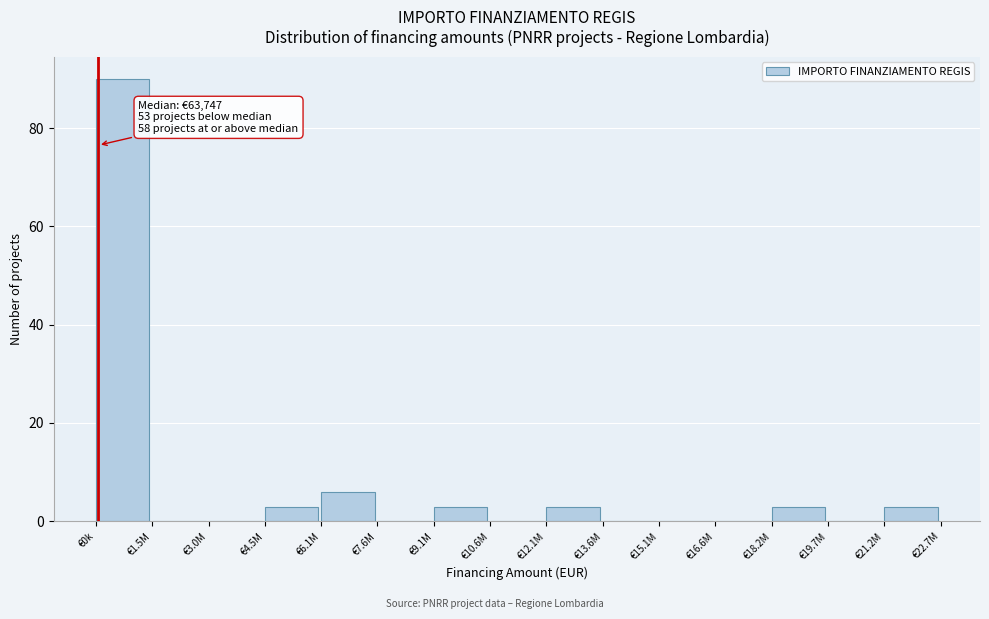

Reading right to left, list all the values displayed in this chart.

€21.2M=3	€19.7M=0	€18.2M=3	€16.6M=0	€15.1M=0	€13.6M=0	€12.1M=3	€10.6M=0	€9.1M=3	€7.6M=0	€6.1M=6	€4.5M=3	€3.0M=0	€1.5M=0	€0k=90